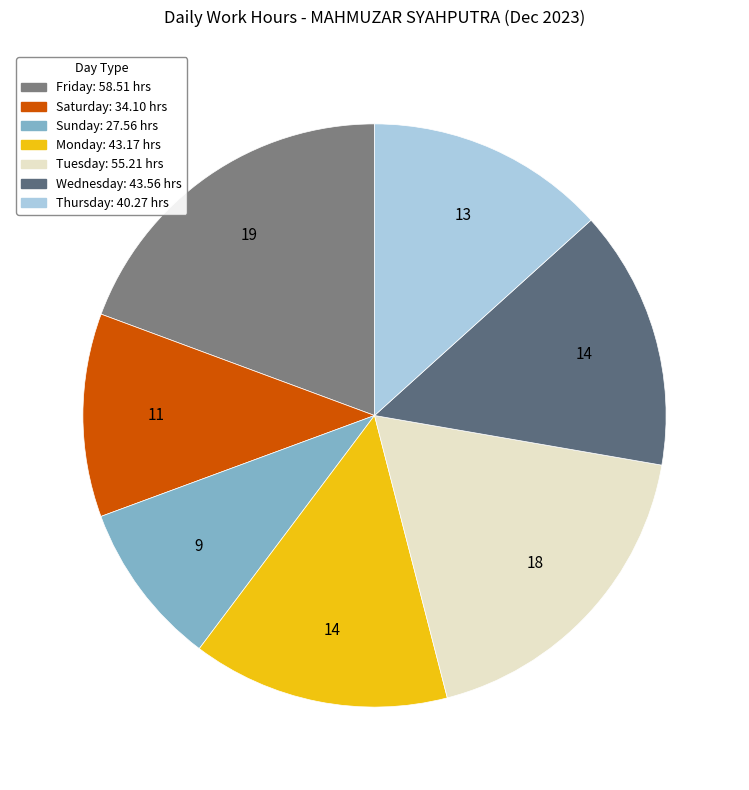

Which slice is the smallest?

Sun 3